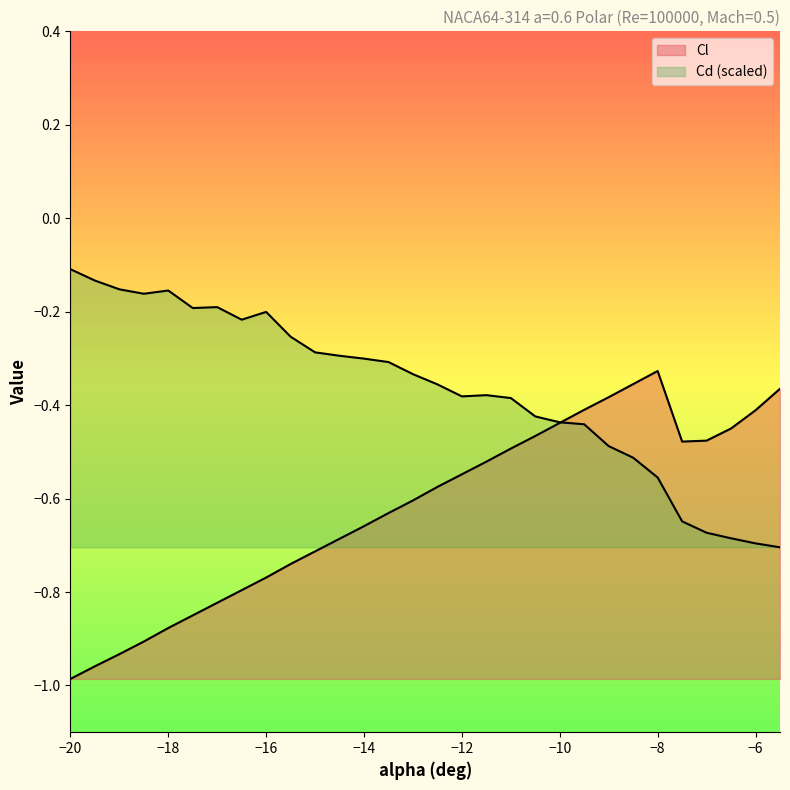

The value of Cl at -19.5 is -1.7. True or false?

False